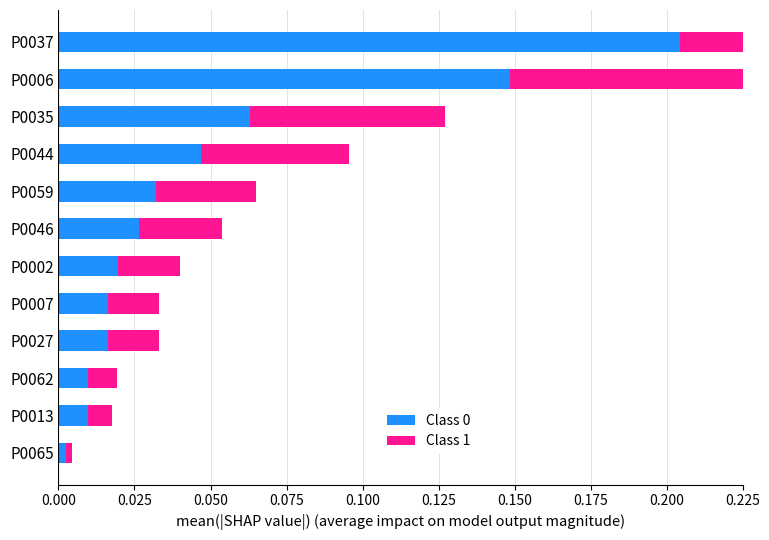

What are all the series names shown in the legend?

Class 0, Class 1